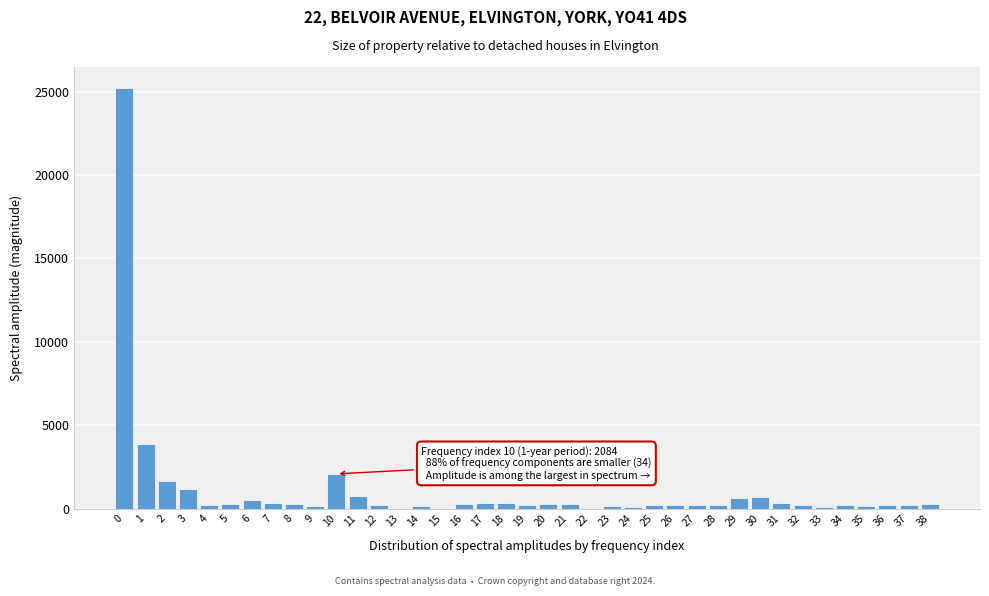

What is the sum of all values?

42995.2